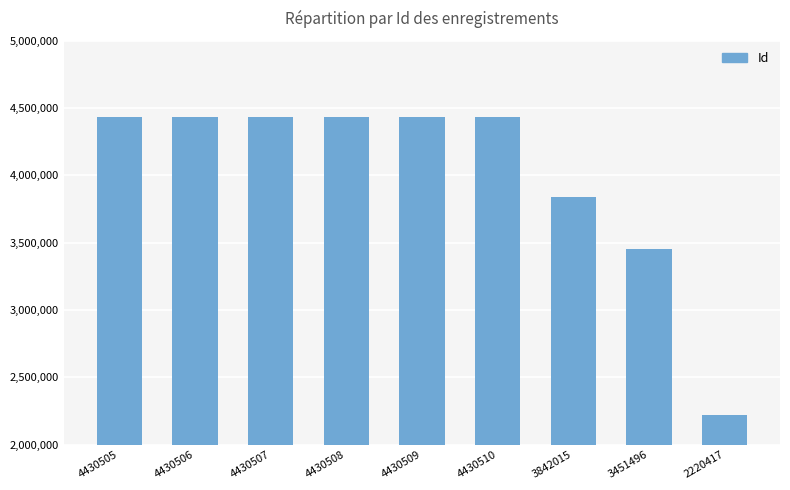

Is it true that the value at 2220417 is 2895423?

False